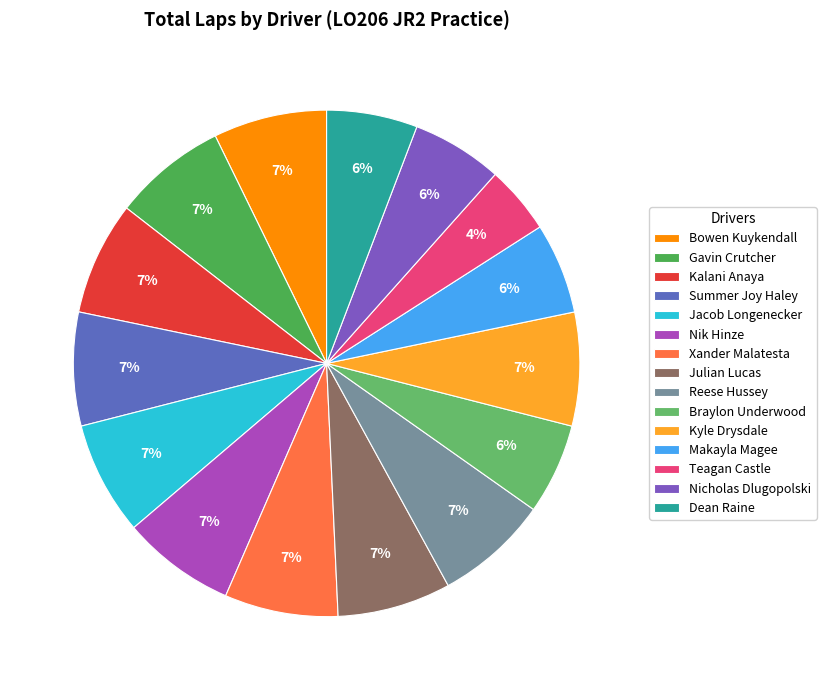

How many slices are in this pie chart?

15